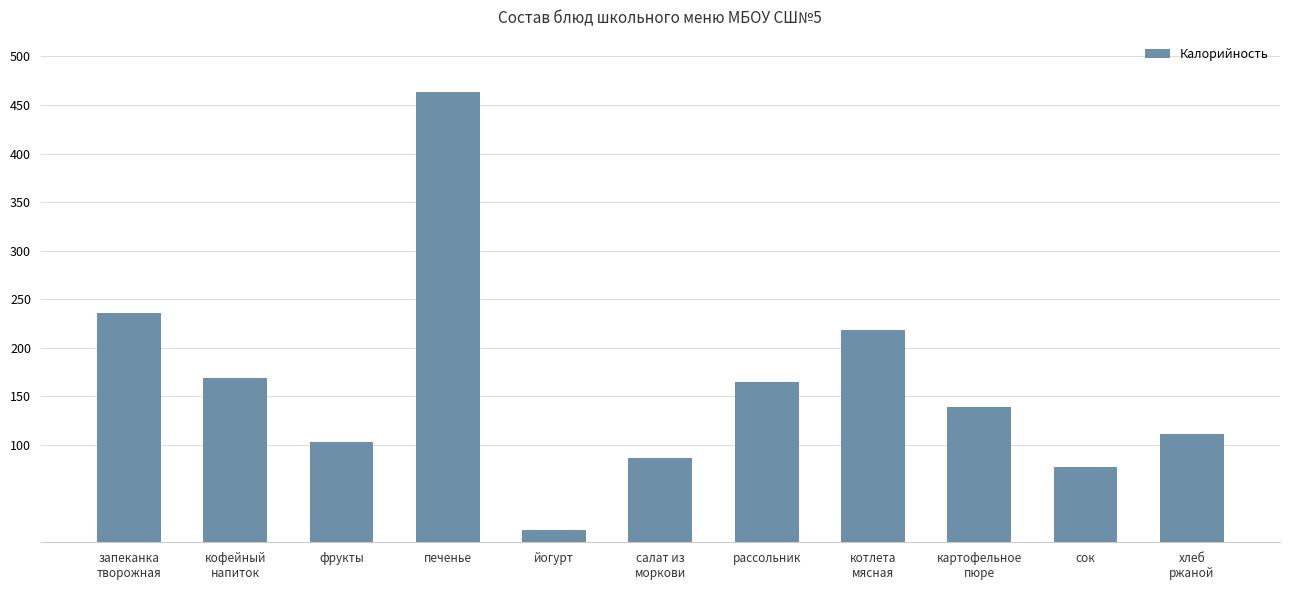

True or false: the data shows 130 at запеканка
творожная.

False